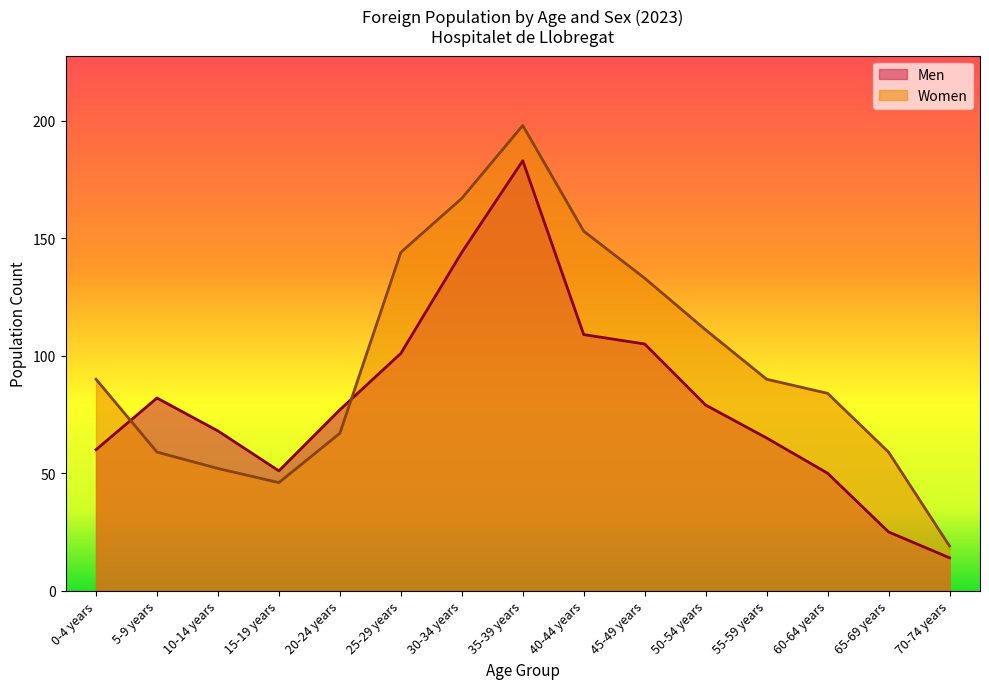

At how many categories does at least one series exceed 196?

1